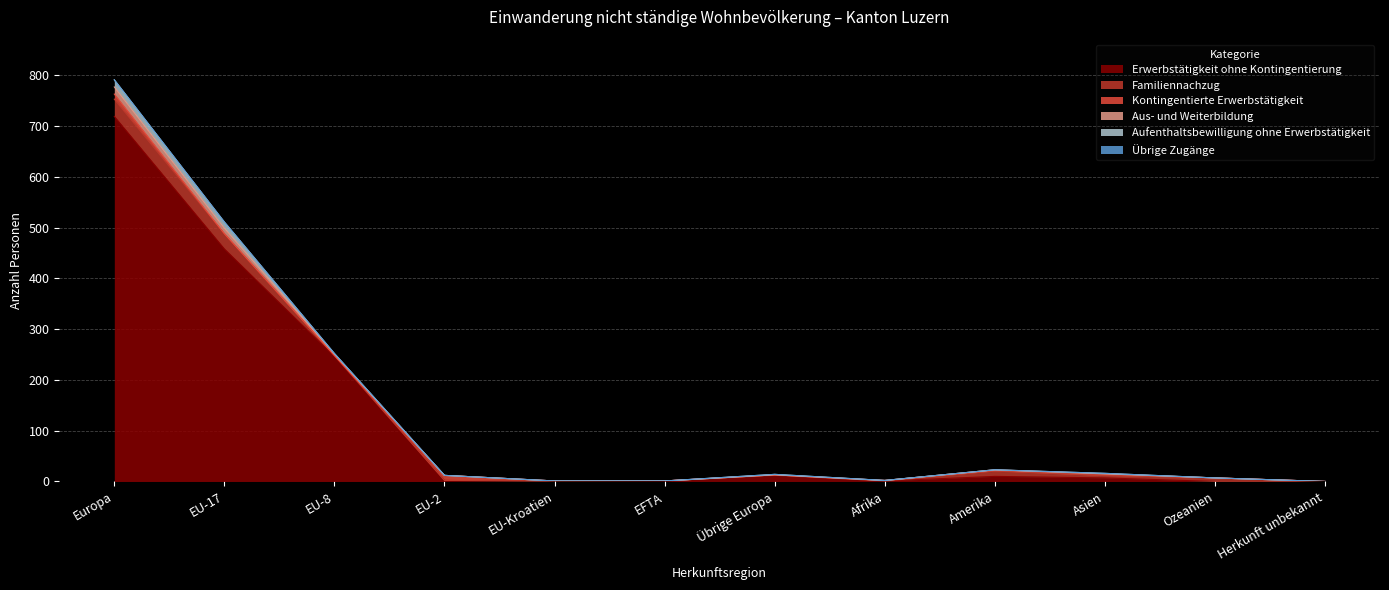

Which category has the highest value in the Erwerbstätigkeit ohne Kontingentierung series?

Europa